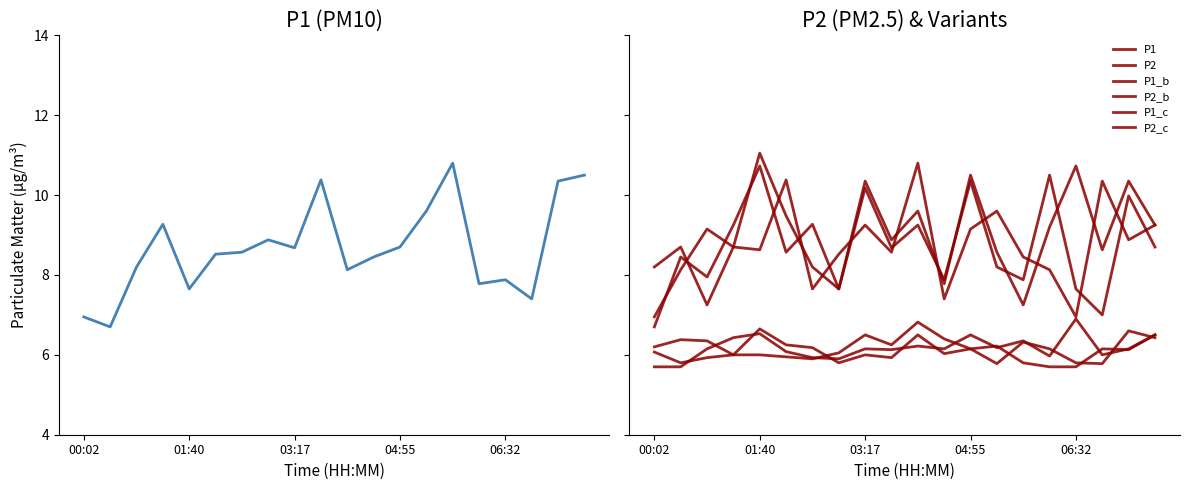

How many interior local valleys does the P2_b series have?

6